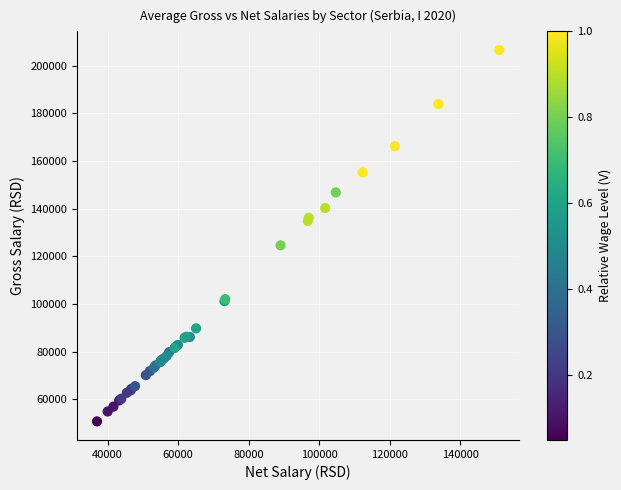

What Y value in the scatter plot is closest to 128690?

124641